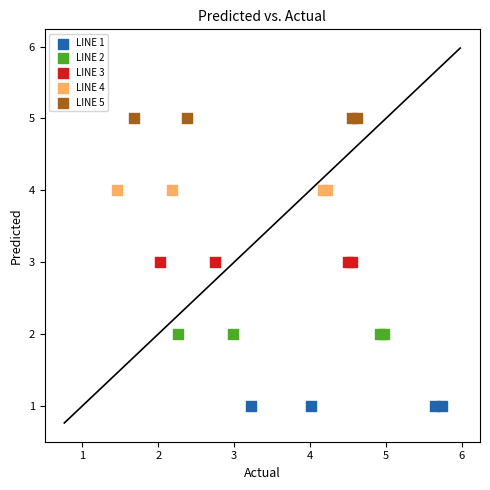

Which series reaches the maximum Y coordinate?

LINE 5